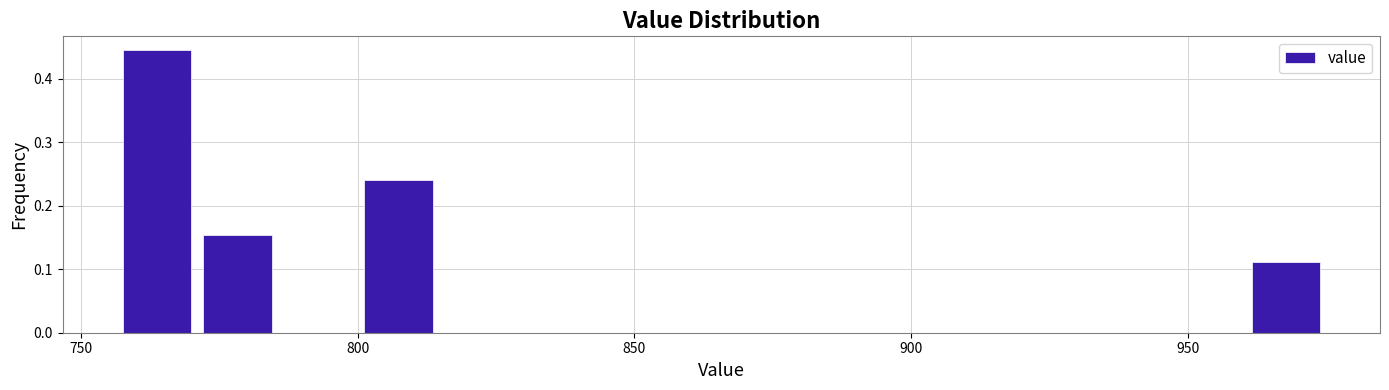

Around what value on the x-axis is the tallest bar? Give the approximate position of its centre, as read against the axis.

765